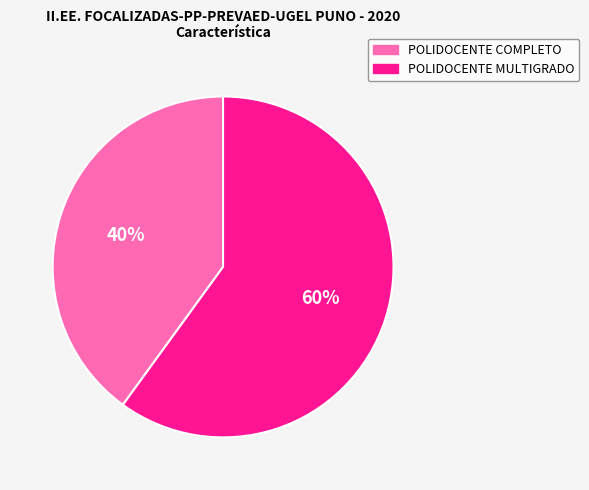

Does POLIDOCENTE COMPLETO account for over 50% of the chart?

No